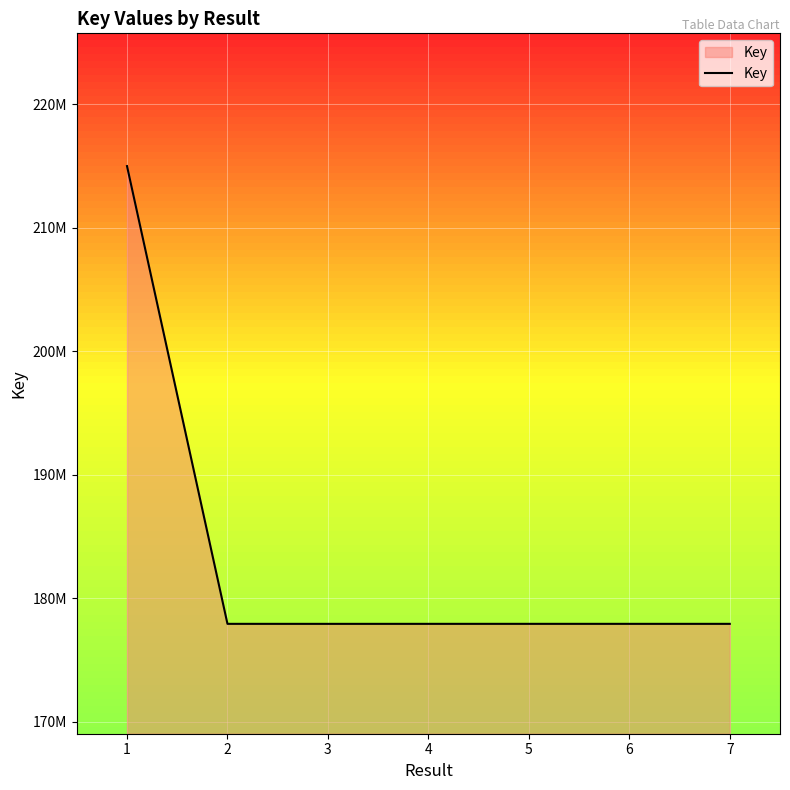

Where is the data nearest to the value 196464795?

5